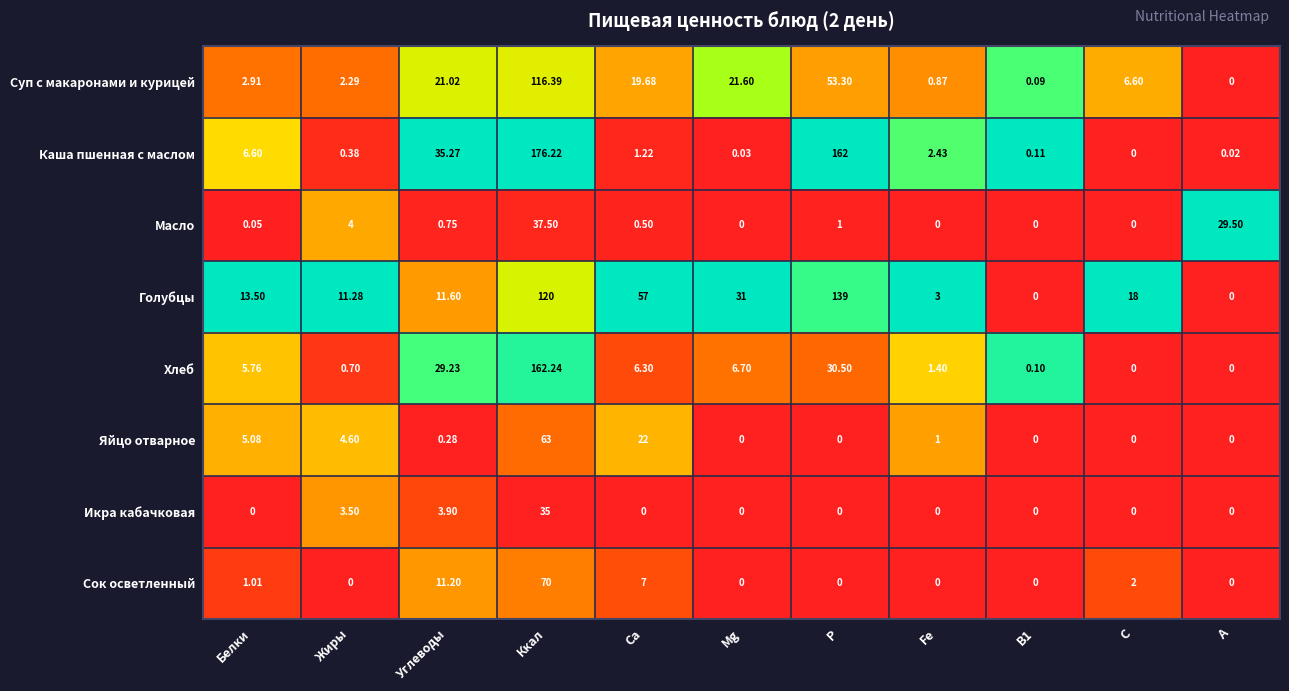

Which label corresponds to the largest value in the chart?

Ккал